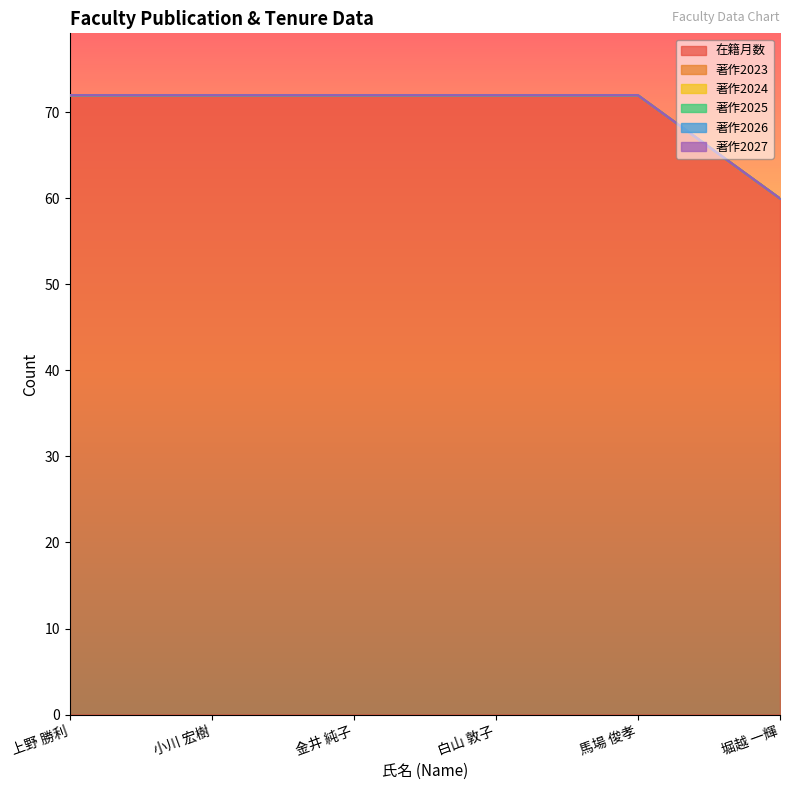

What is the maximum value for 在籍月数?

72